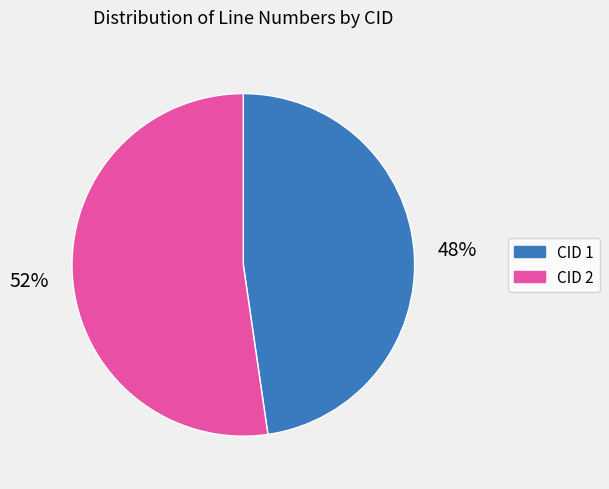

Is there a majority slice in this chart?

Yes